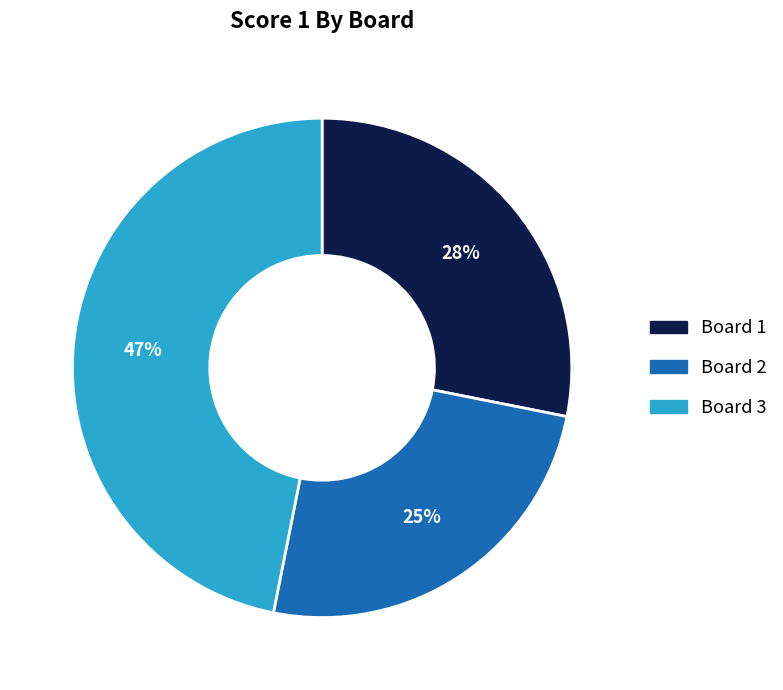

Is there a majority slice in this chart?

No